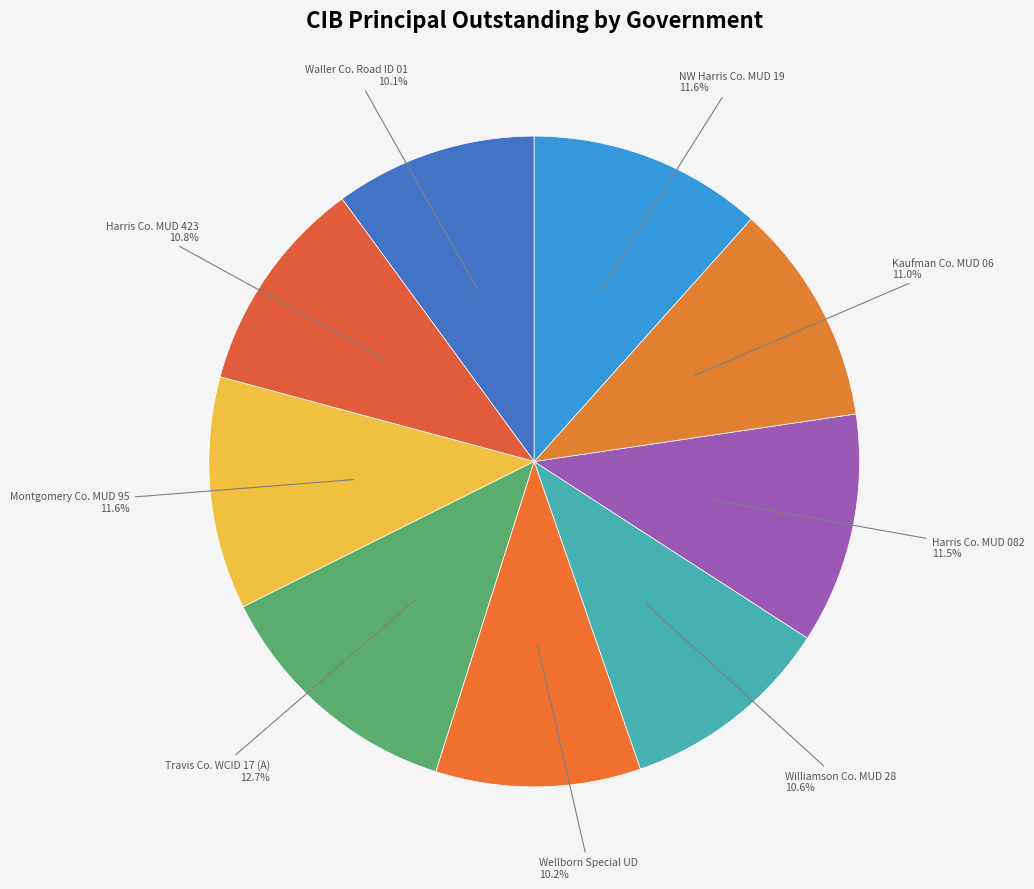

How many segments does this pie chart have?

9